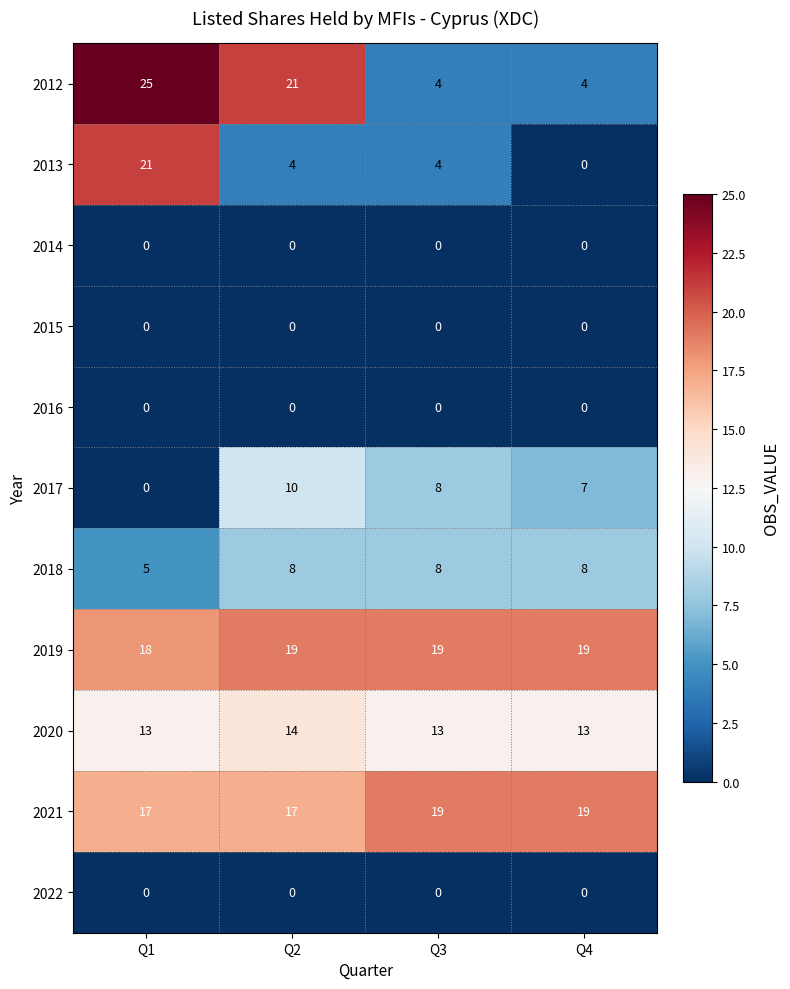

What is the difference between the second highest and minimum values in the 2012 series?

17